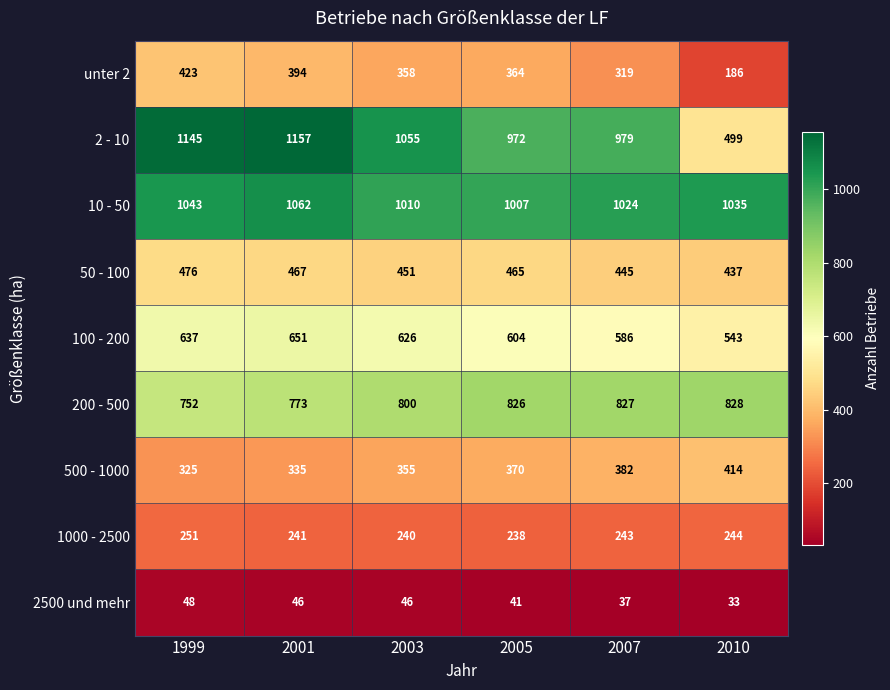

At which category is the sum across all series the highest?

2001